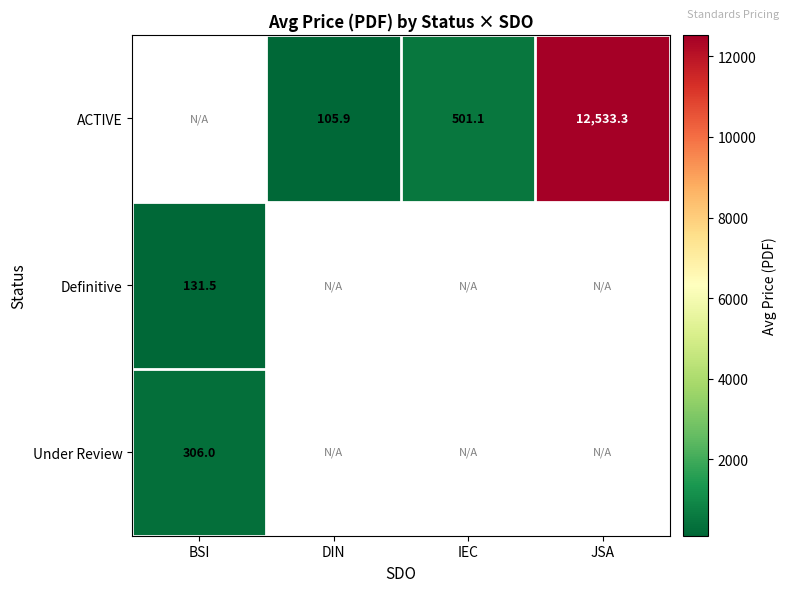

What is the total value across all series at IEC?

501.1